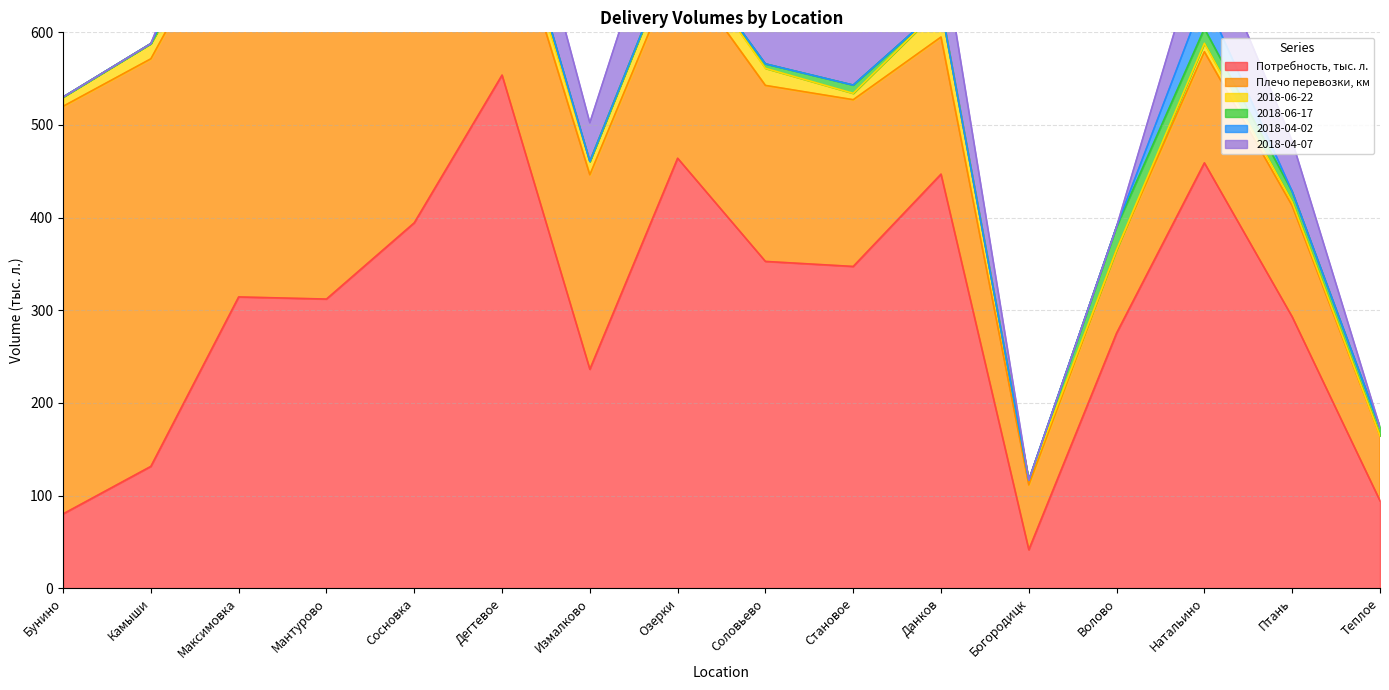

True or false: Плечо перевозки, км and 2018-04-02 cross at least once.

False